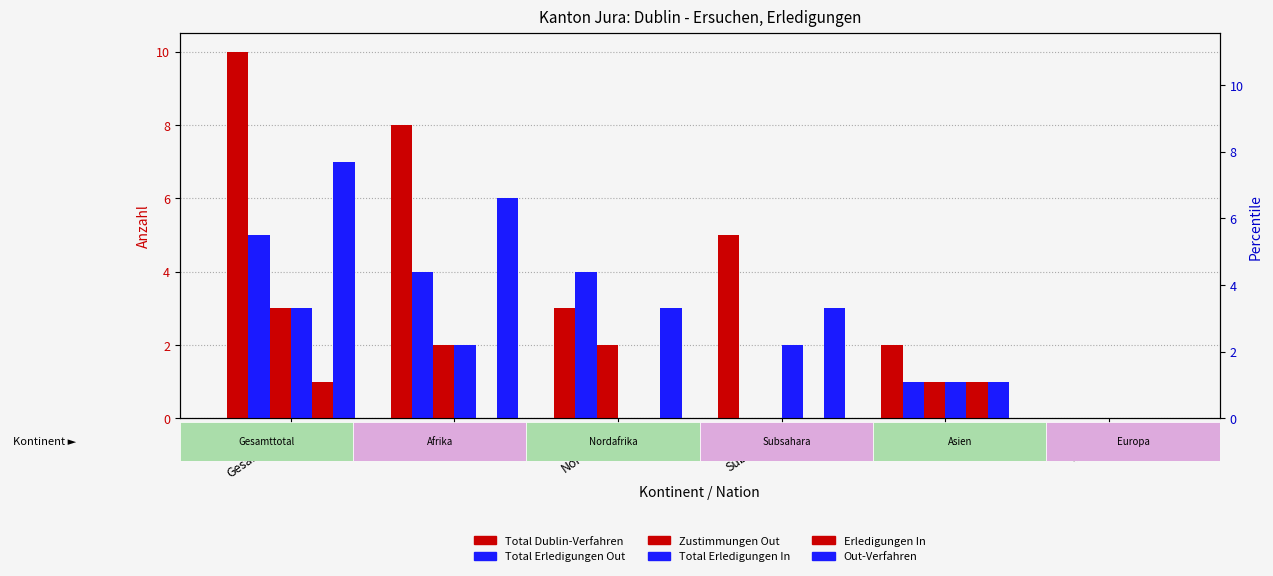

Reading right to left, what are all the values shown in this chart?

Total Dublin-Verfahren: 0	2	5	3	8	10
Total Erledigungen Out: 0	1	0	4	4	5
Zustimmungen Out: 0	1	0	2	2	3
Total Erledigungen In: 0	1	2	0	2	3
Erledigungen In: 0	1	0	0	0	1
Out-Verfahren: 0	1	3	3	6	7